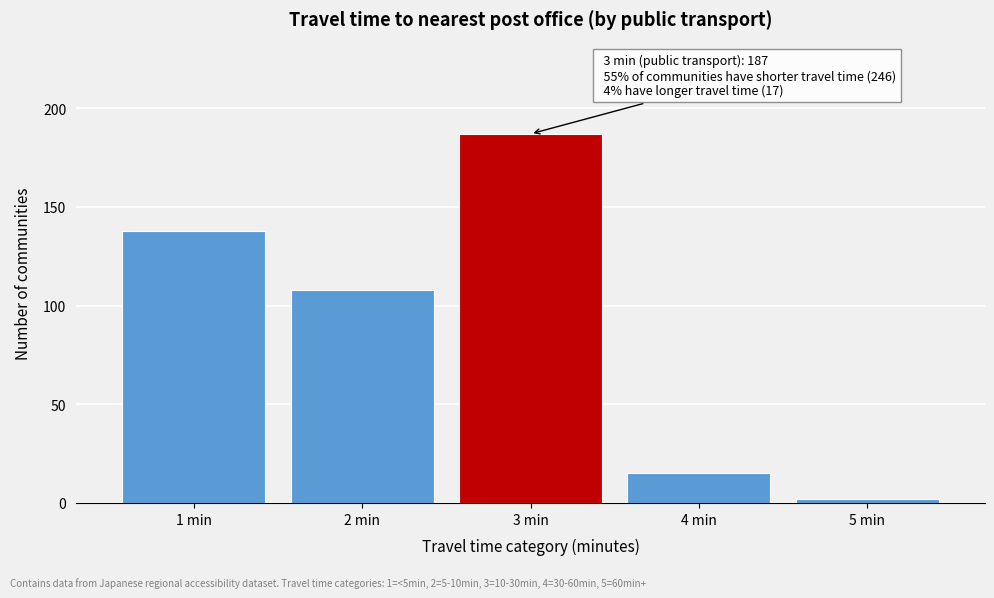

Reading right to left, what are all the values shown in this chart?

5 min=2	4 min=15	3 min=187	2 min=108	1 min=138